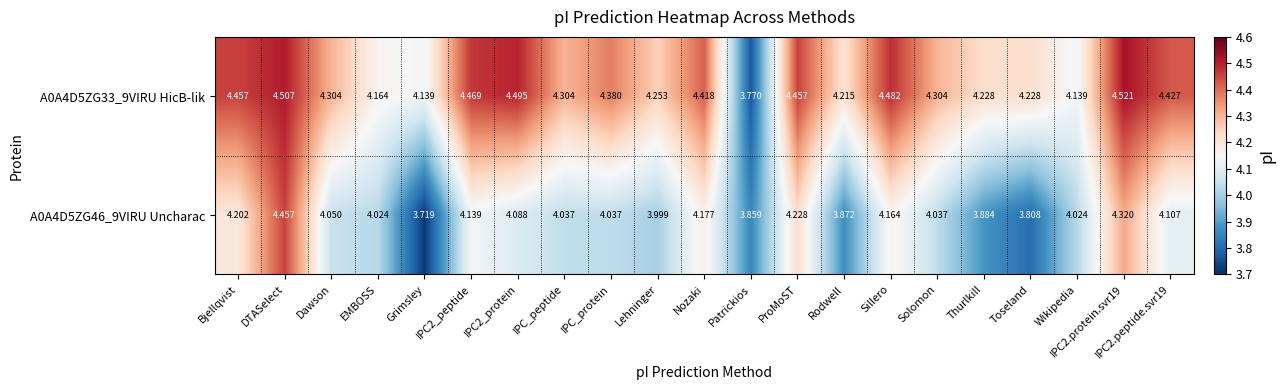

Rank the series at ProMoST from highest to lowest value.

A0A4D5ZG33_9VIRU HicB-lik, A0A4D5ZG46_9VIRU Uncharac